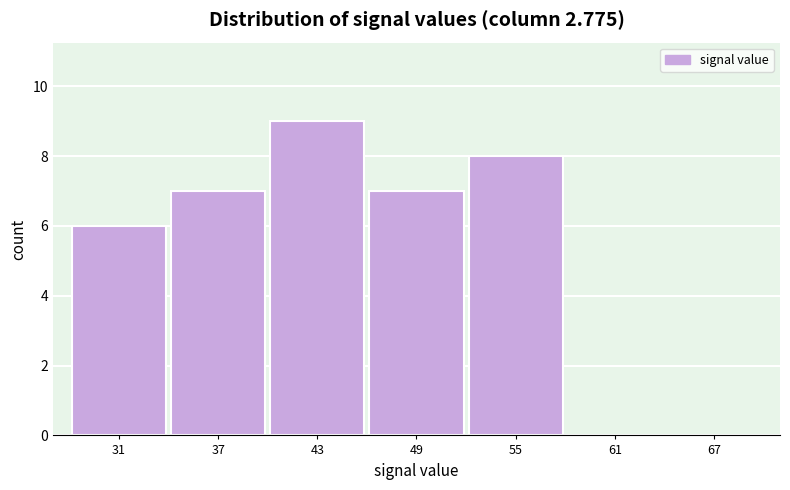

Which range on the x-axis has the tallest bar?

40 to 46